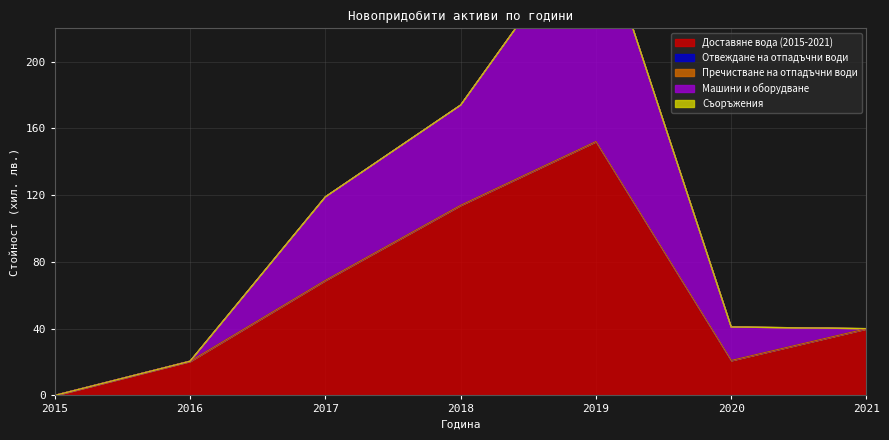

True or false: Машини и оборудване and Отвеждане на отпадъчни води cross at least once.

False